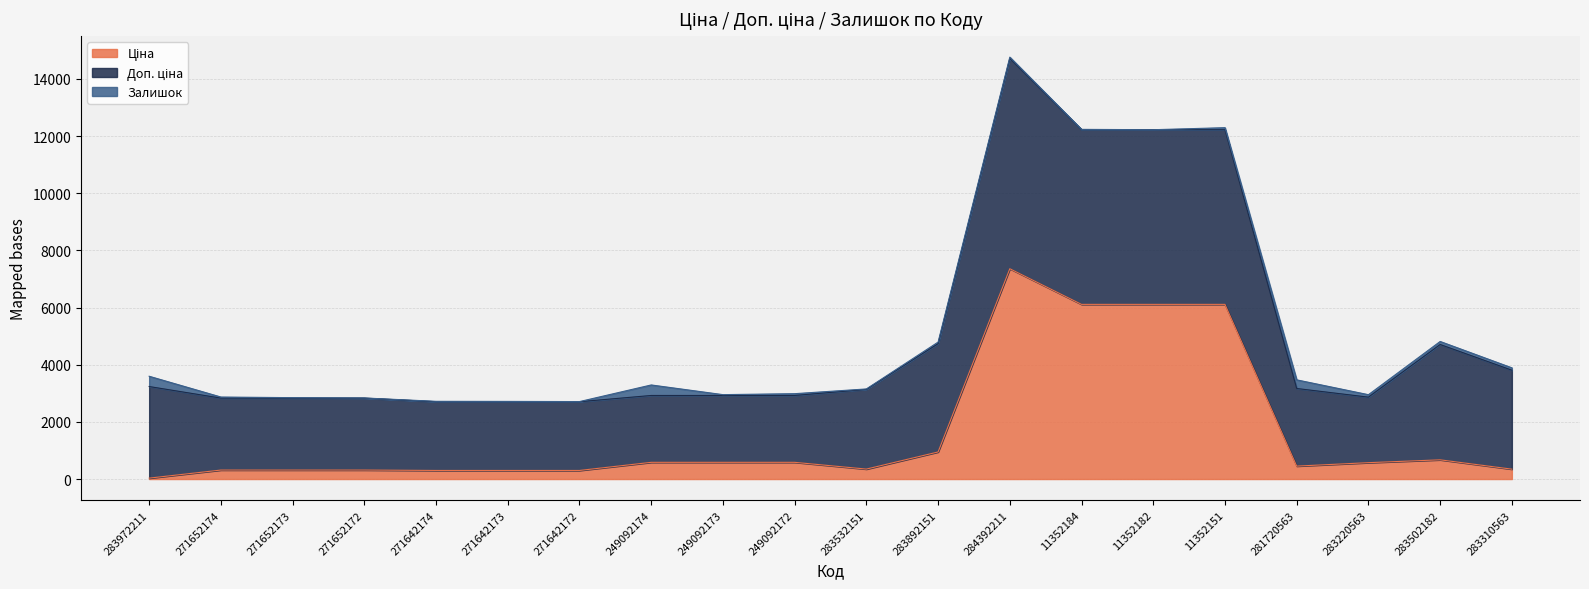

How many lines are shown in the chart?

3